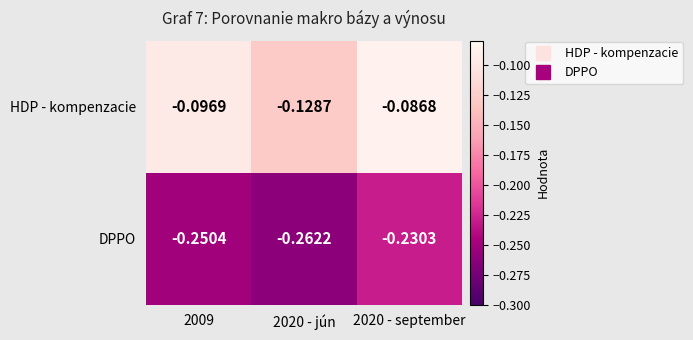

What is the difference between the highest and lowest values at 2020 - jún?

0.1